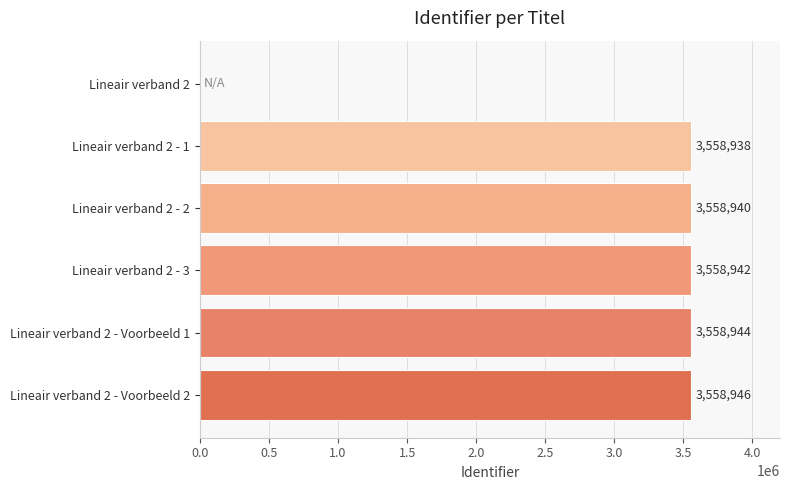

Approximately how many times larger is the value at Lineair verband 2 - Voorbeeld 2 compared to Lineair verband 2 - 1?

1.0